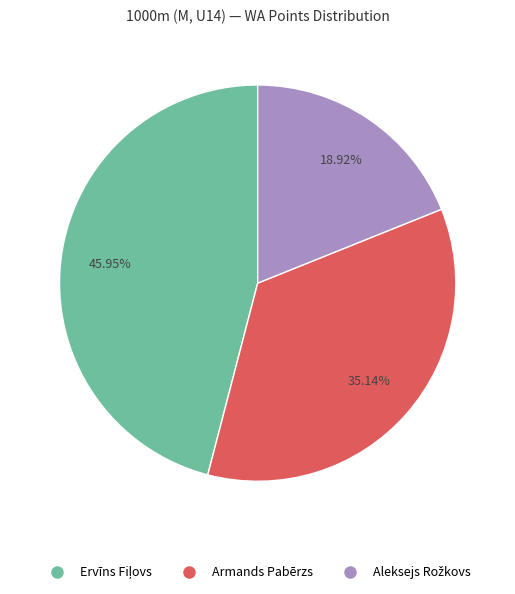

Does any single category account for the majority?

No